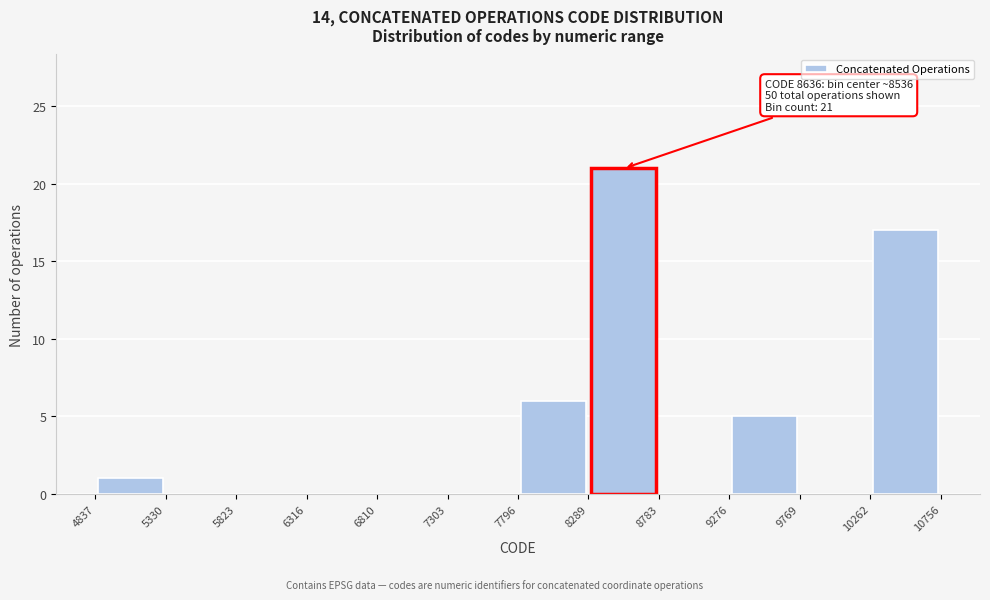

Which range on the x-axis has the tallest bar?

8289 to 8783